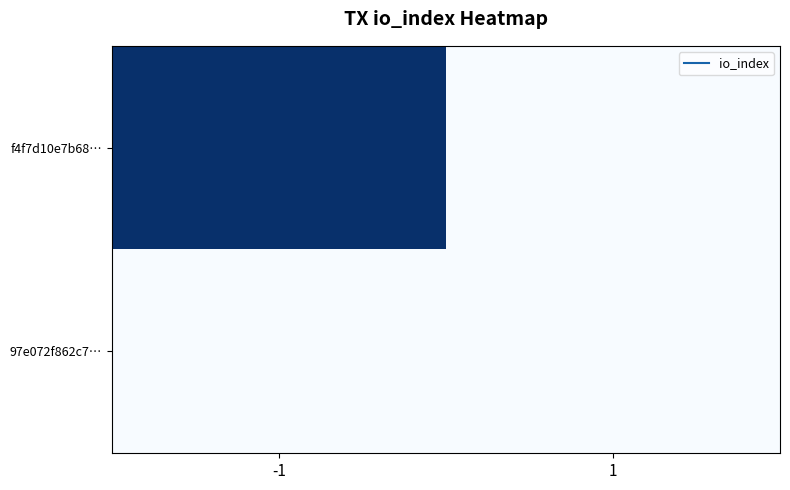

Between 1 and -1, which is larger?

-1